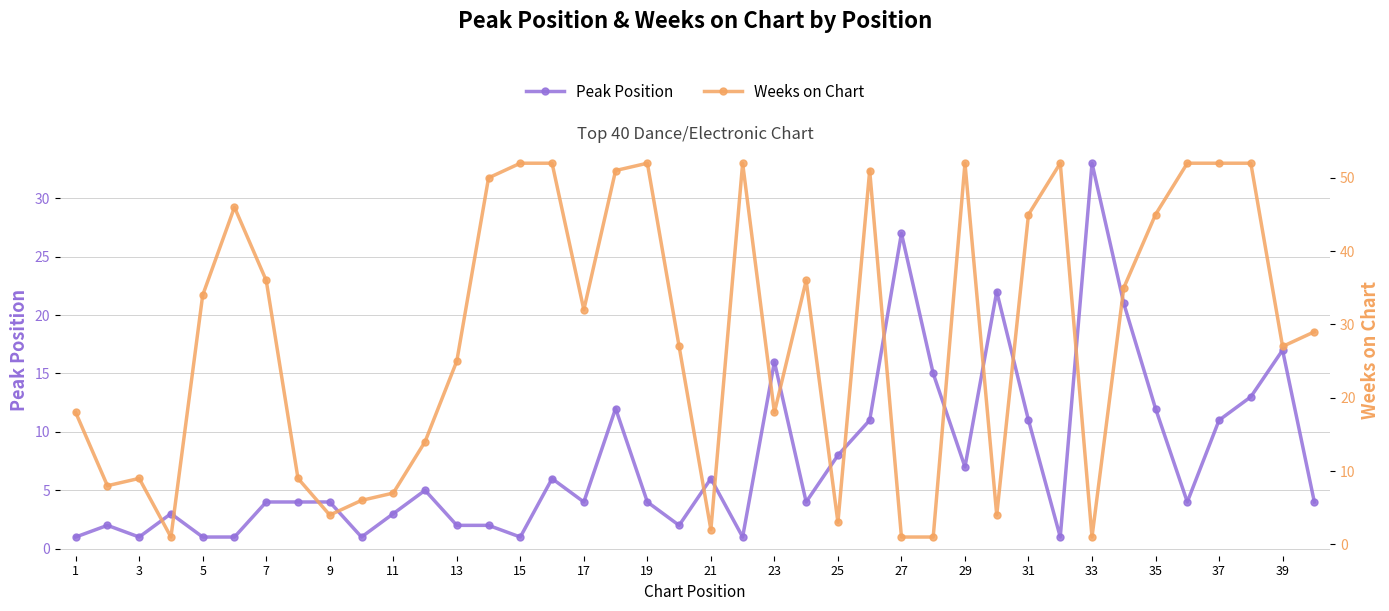

Does the chart have visible grid lines?

Yes